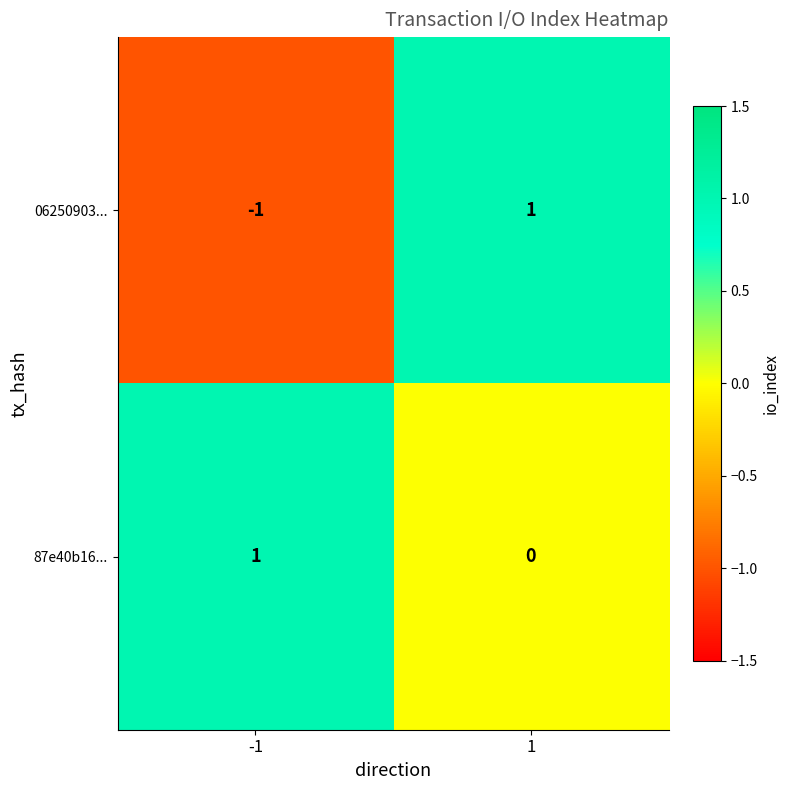

Which series has the widest spread of values?

06250903...